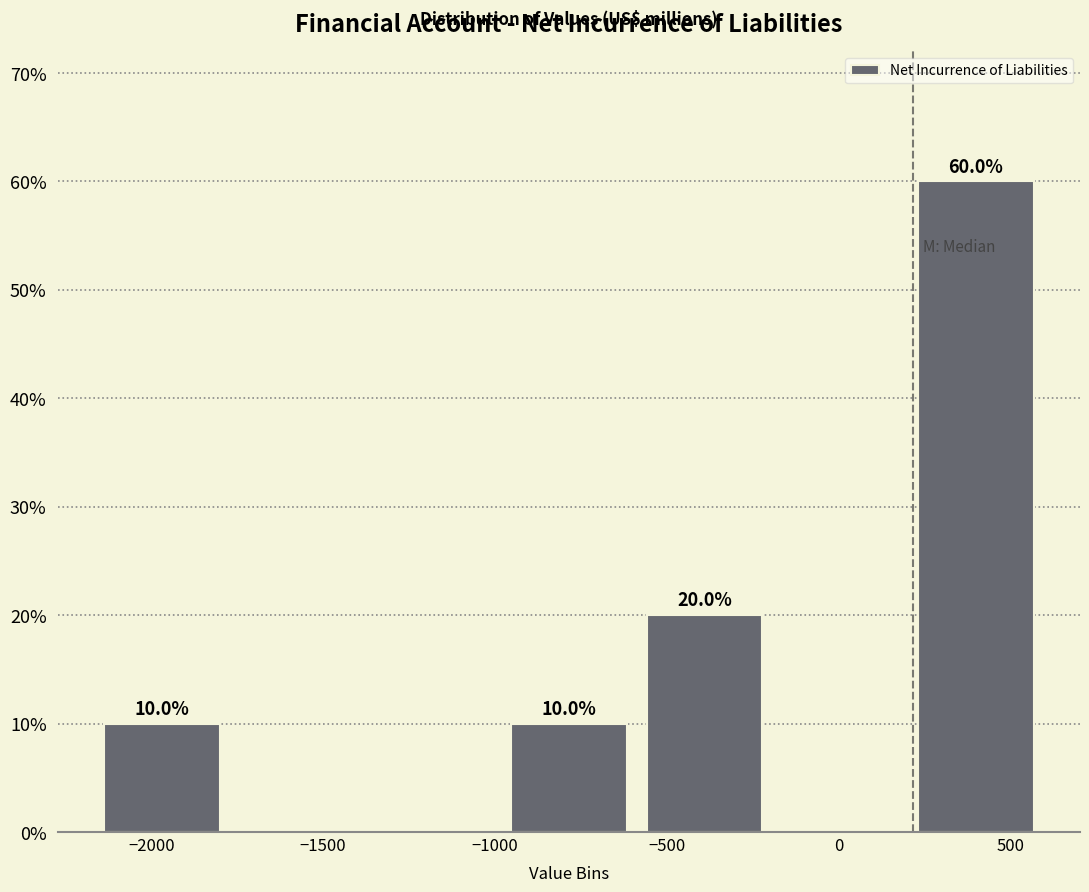

Which range on the x-axis has the tallest bar?

200 to 600